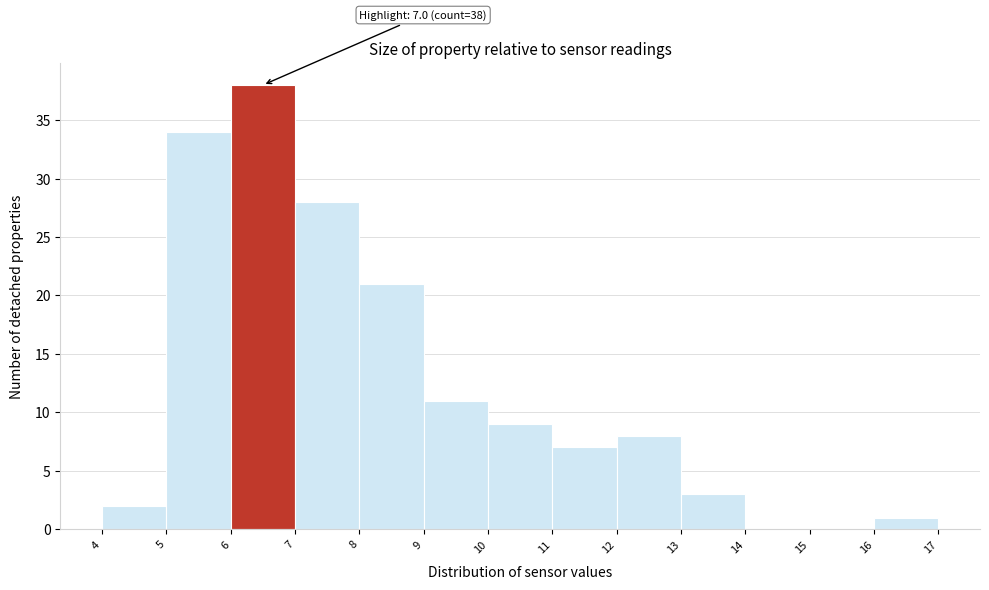

Over which range of the x-axis is the bar tallest?

6 to 7